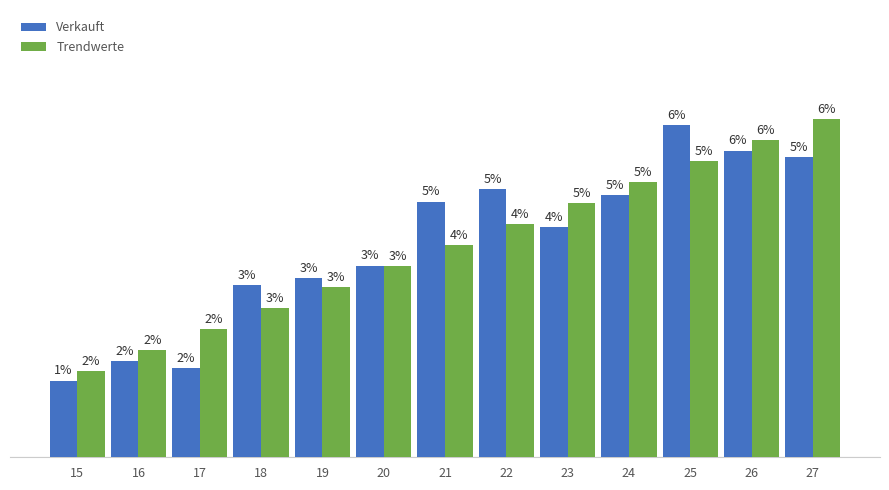

Which series has the largest range (max minus min)?

Verkauft